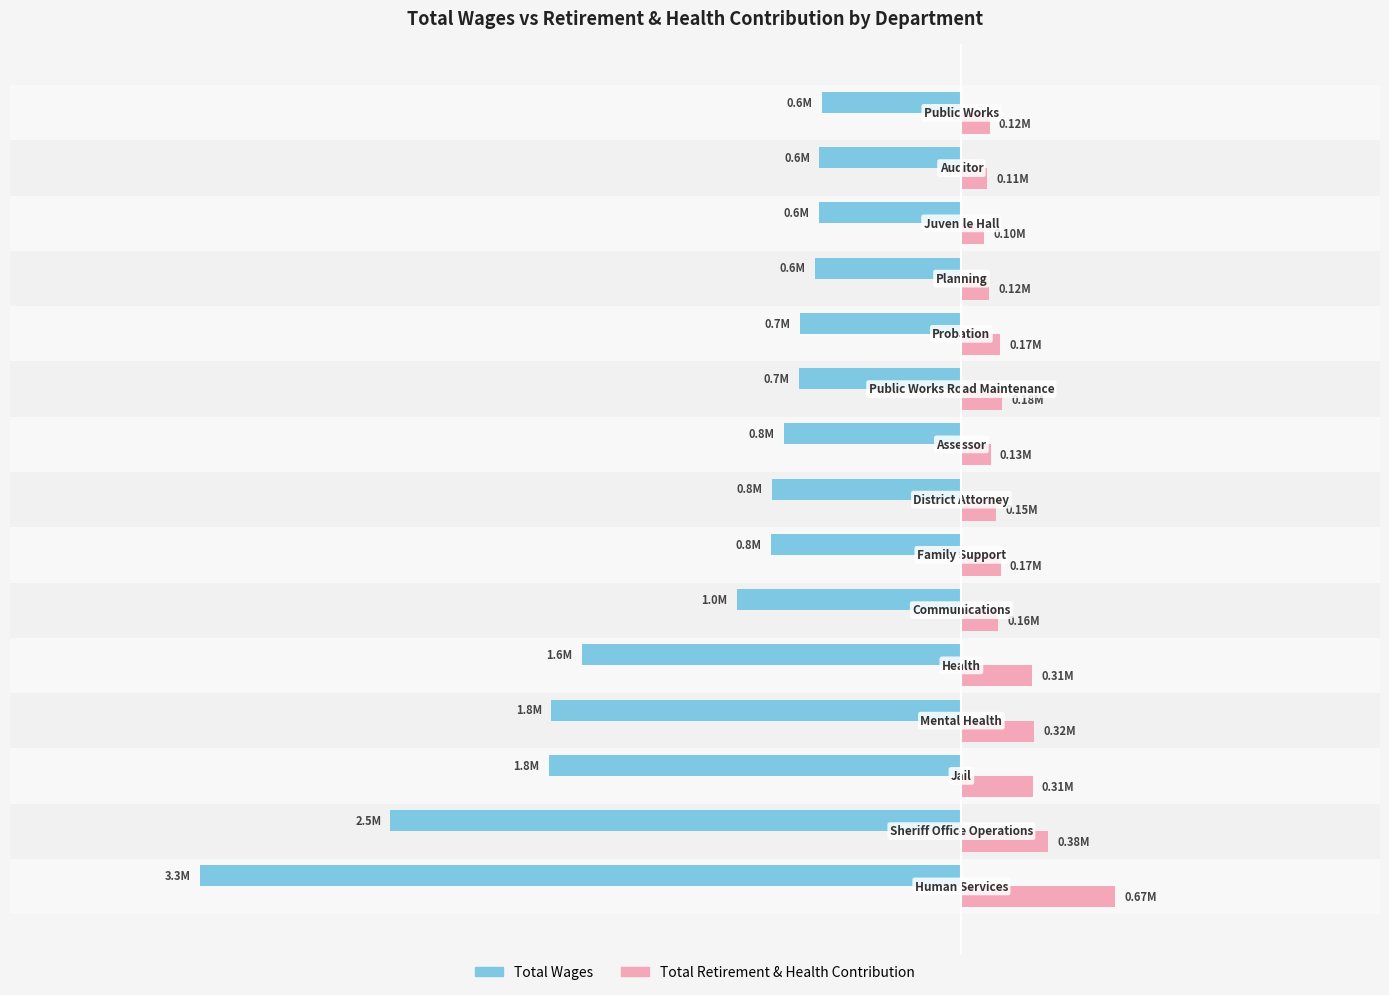

Reading left to right, extract all data points from this chart.

Total Wages: -3.3	-2.5	-1.8	-1.8	-1.6	-1.0	-0.8	-0.8	-0.8	-0.7	-0.7	-0.6	-0.6	-0.6	-0.6
Total Retirement & Health Contribution: 0.7	0.4	0.3	0.3	0.3	0.2	0.2	0.2	0.1	0.2	0.2	0.1	0.1	0.1	0.1